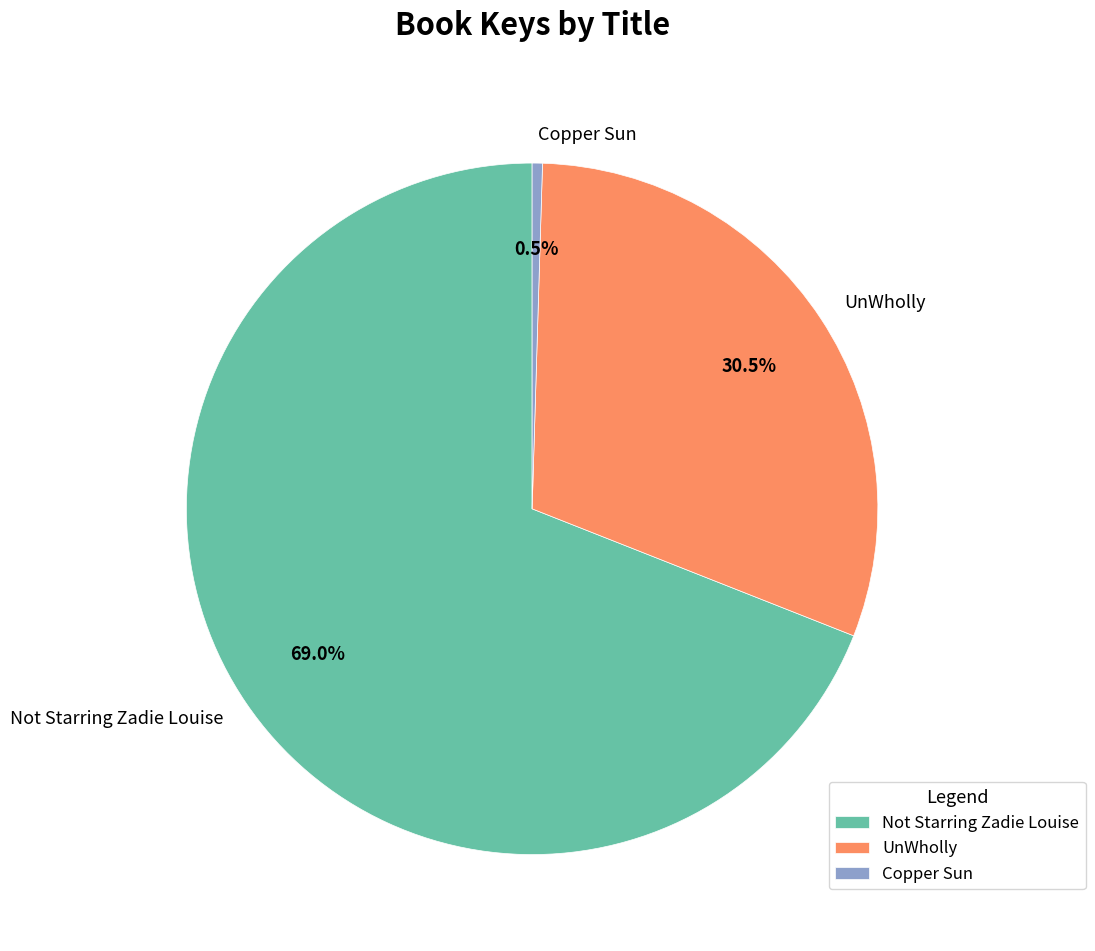

What is the smallest slice in the pie chart?

Copper Sun